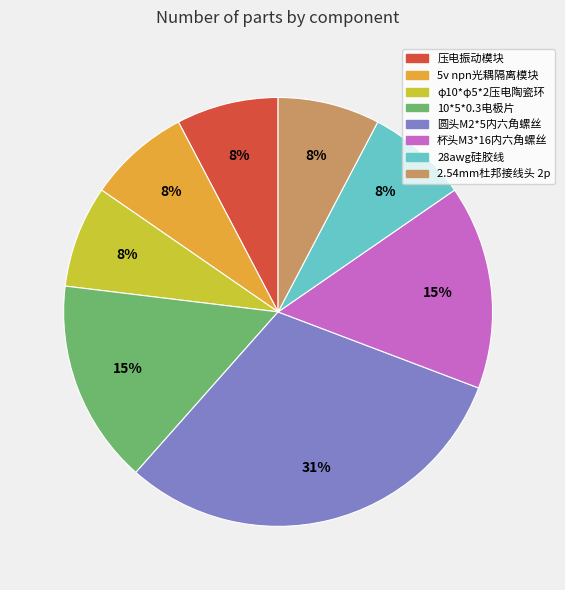

Do 杯头M3*16内六角螺丝 and 压电振动模块 together represent more than half of the pie?

No